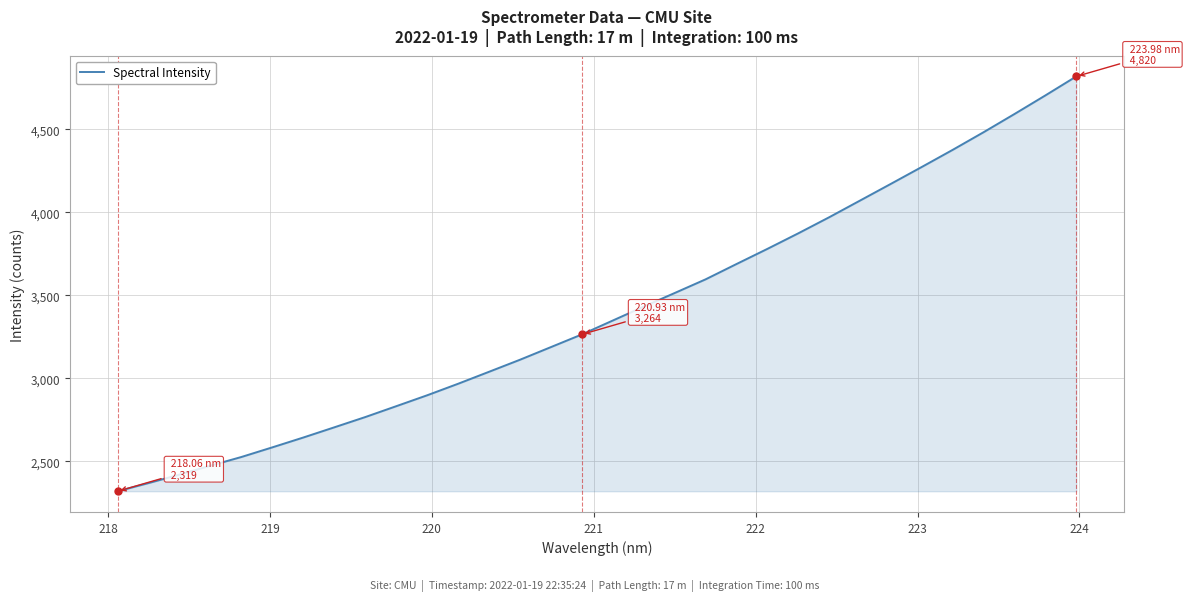

What is the greatest value displayed?

4819.8